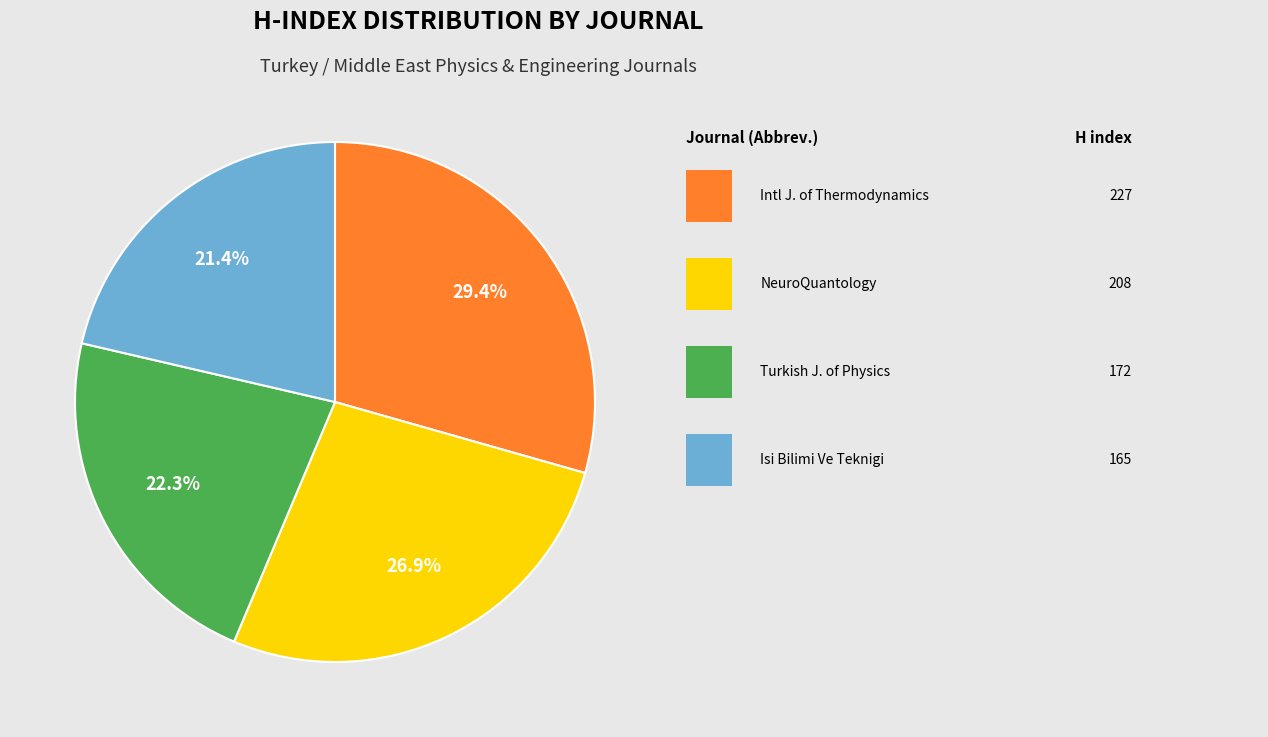

Is there a majority slice in this chart?

No